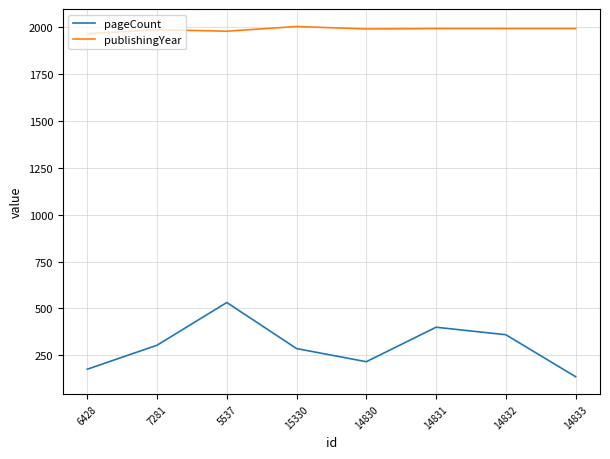

Which series changed the most between 5537 and 15330?

pageCount